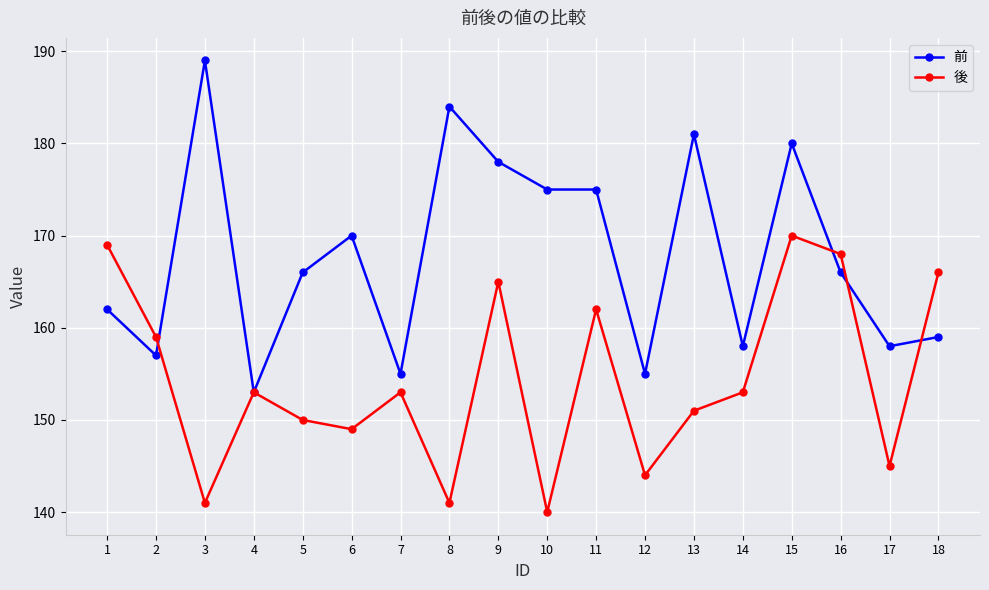

What is the value of the 前 point at the 11th from the left?

175